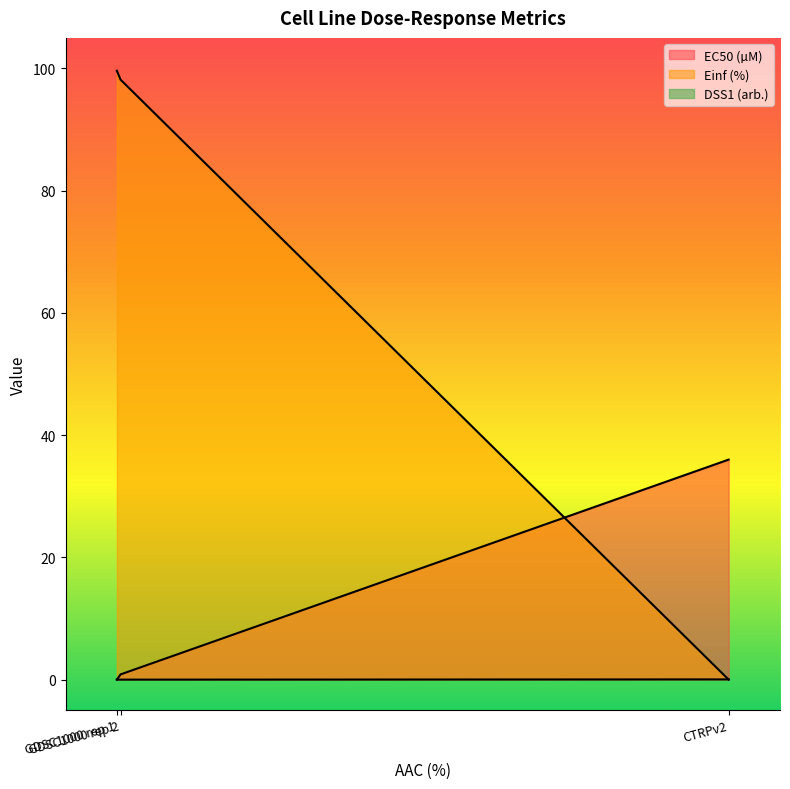

Which series has the largest range (max minus min)?

Einf (%)